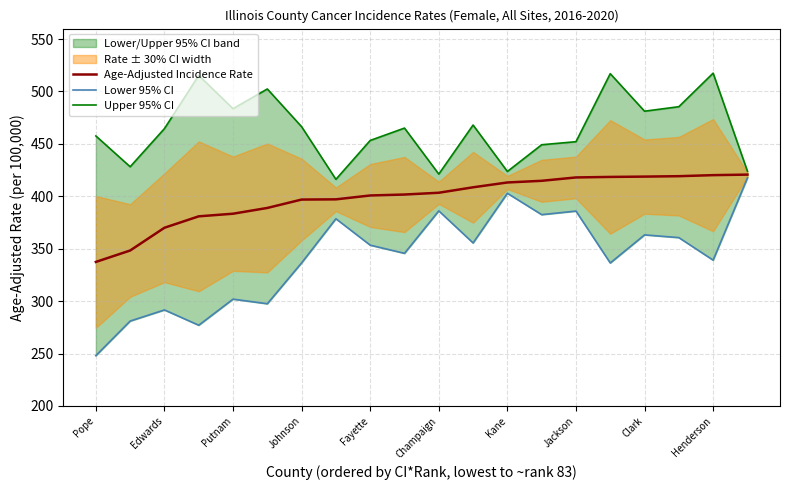

True or false: Age-Adjusted Incidence Rate and Upper 95% CI intersect in this chart.

False